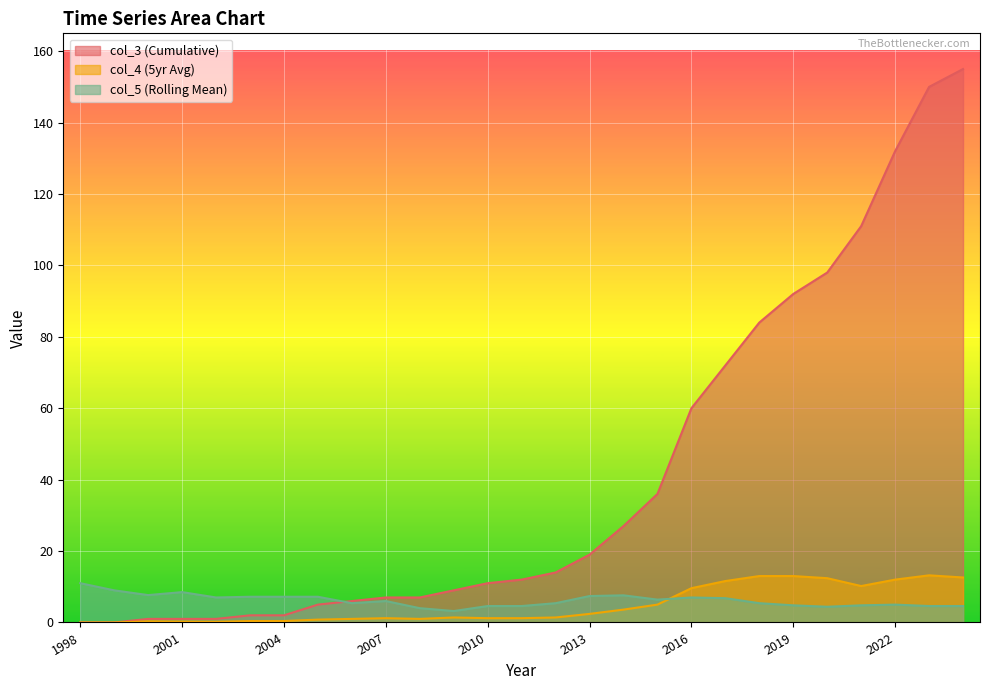

What is the total value across all series at 2011?

17.8